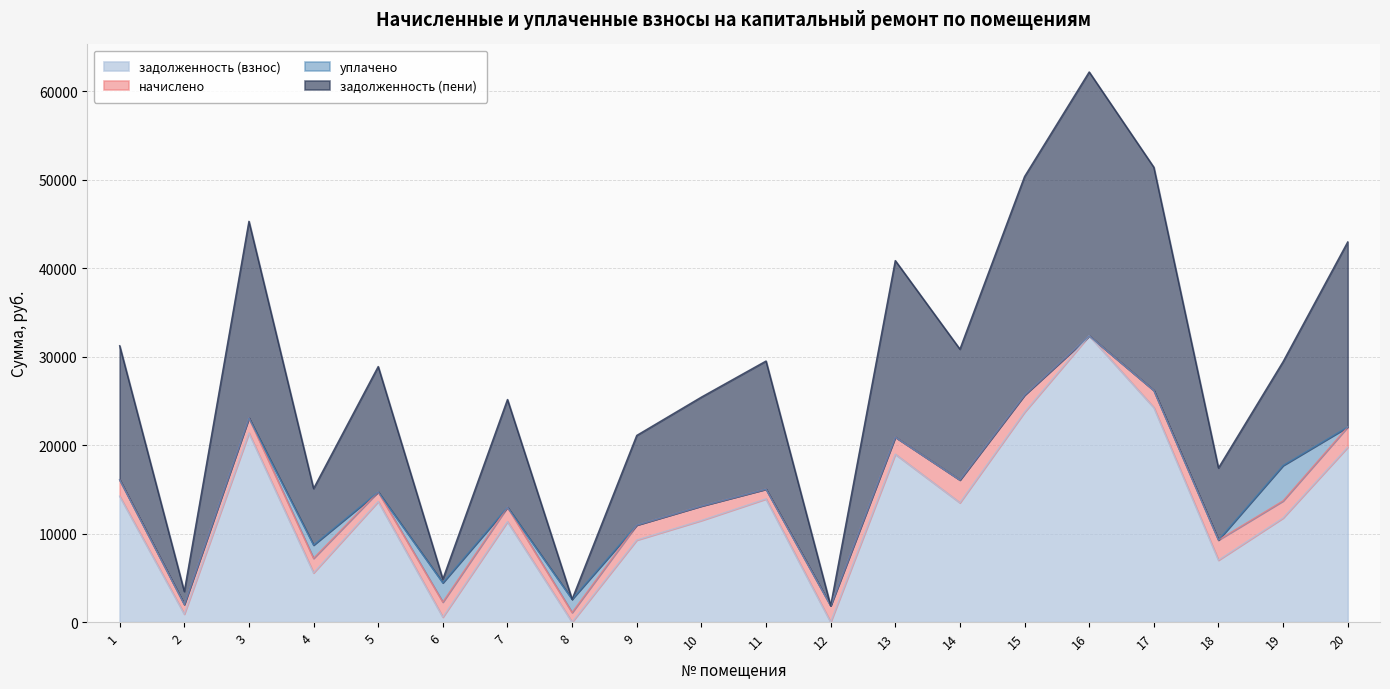

The value of задолженность (взнос) at 20 is 4992.1. True or false?

False